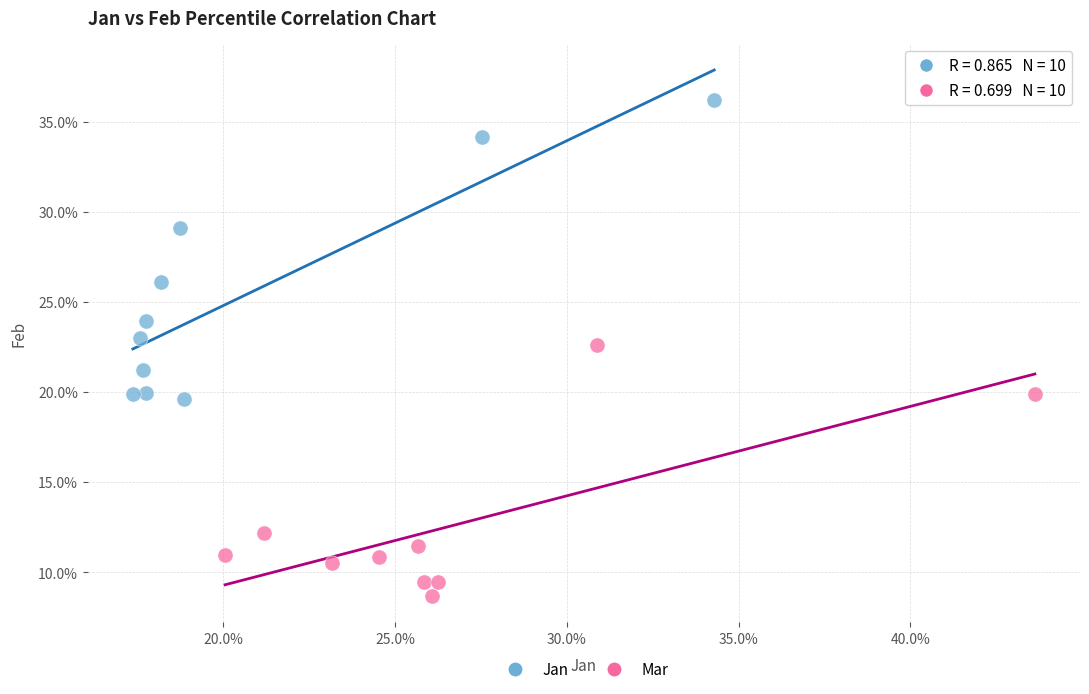

Which series reaches the minimum Y coordinate?

Mar